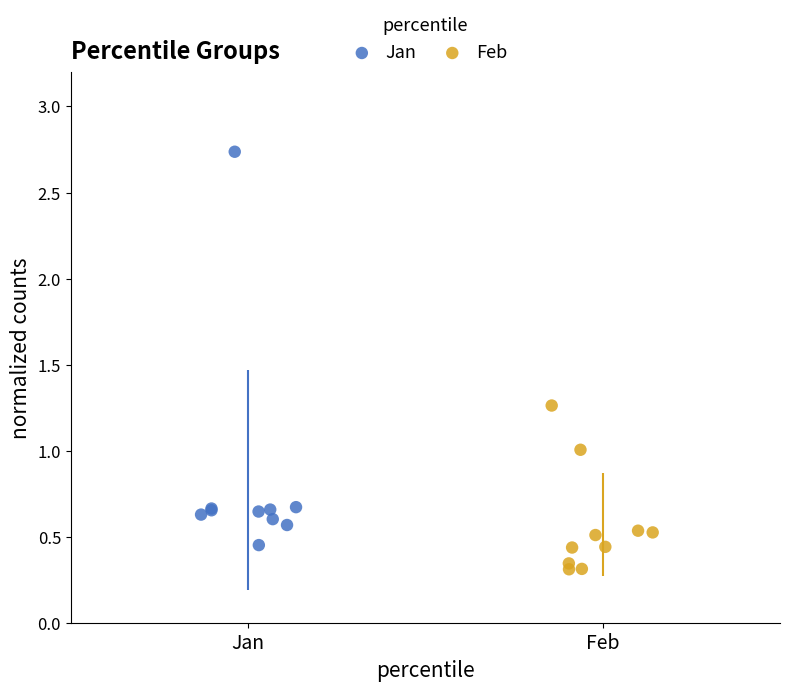

Which series has the largest Y range (max minus min)?

Jan